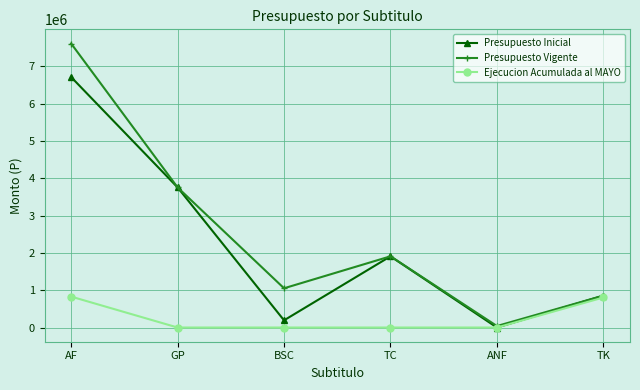

At which category is the sum across all series the highest?

AF